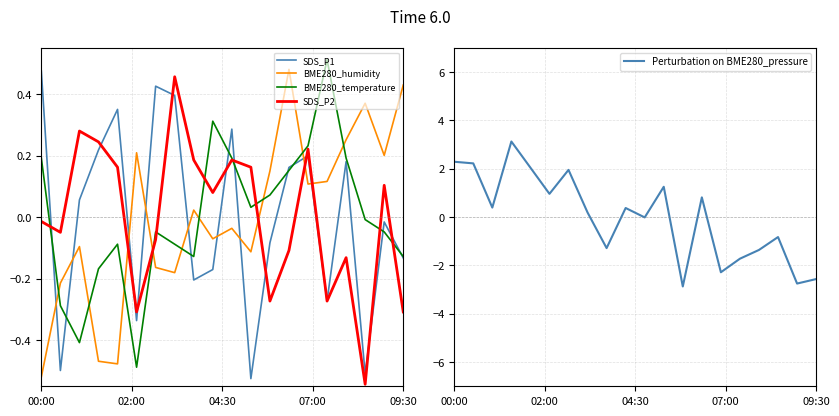

What are all the series names shown in the legend?

SDS_P1, BME280_humidity, BME280_temperature, SDS_P2, Perturbation on BME280_pressure